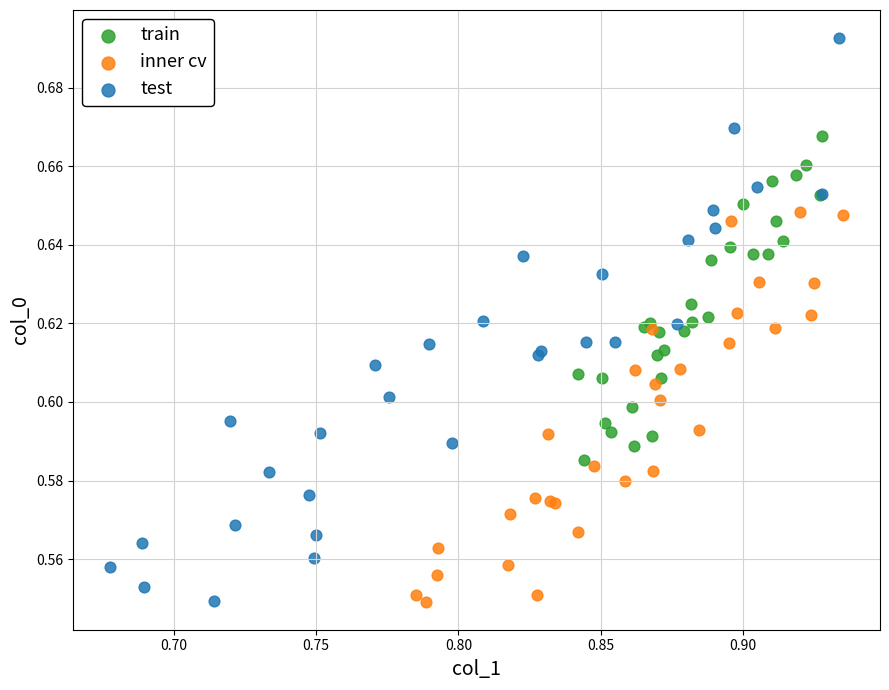

Which series contains the highest Y value?

test